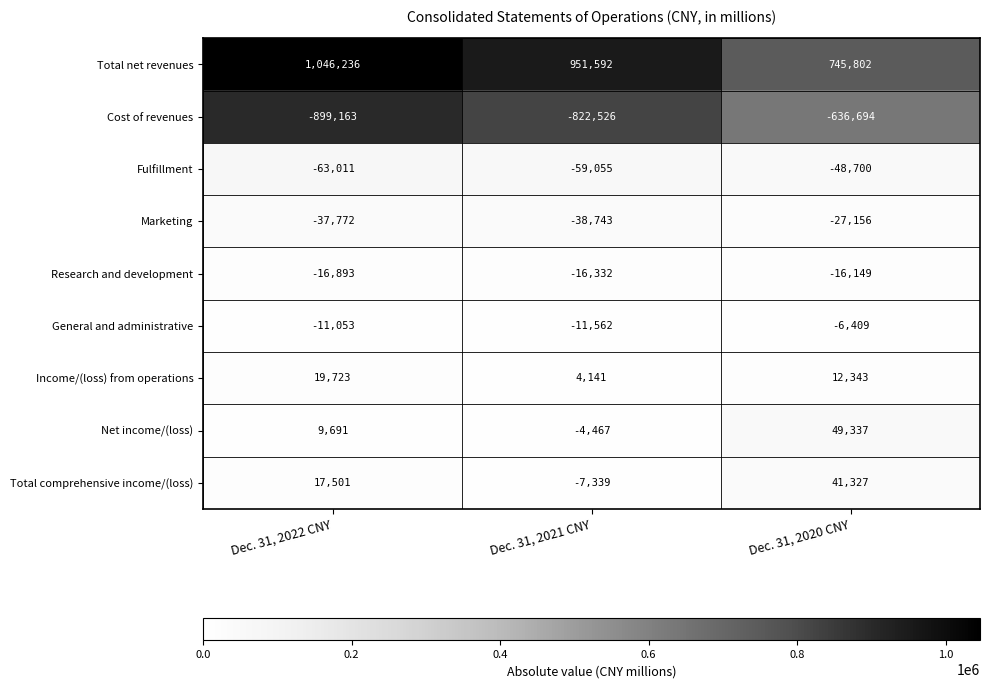

At which label does Marketing first exceed -37772?

Dec. 31, 2020 CNY